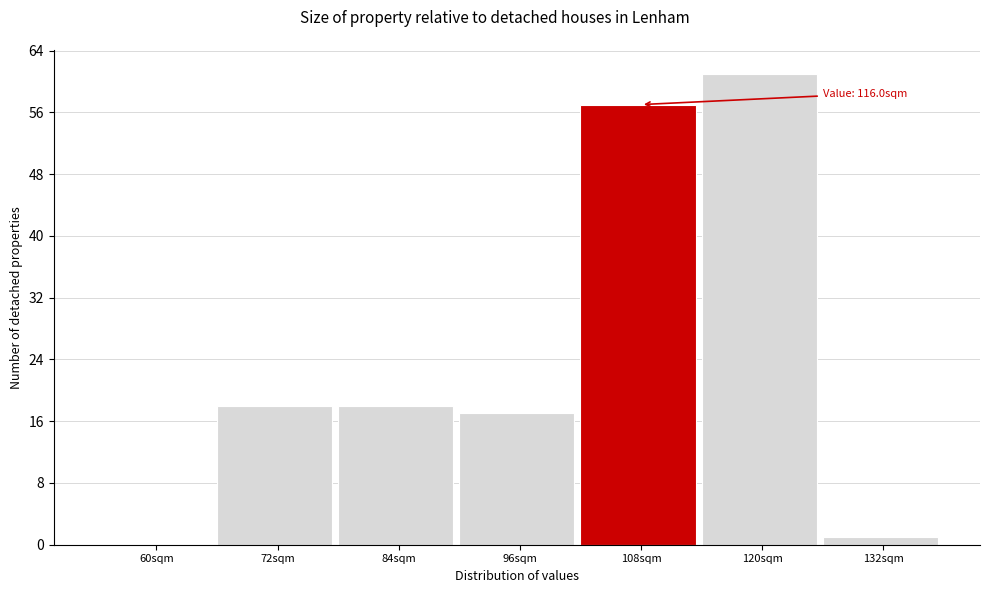

Reading right to left, transcribe all the data shown in this chart.

132sqm=1	120sqm=61	108sqm=57	96sqm=17	84sqm=18	72sqm=18	60sqm=0